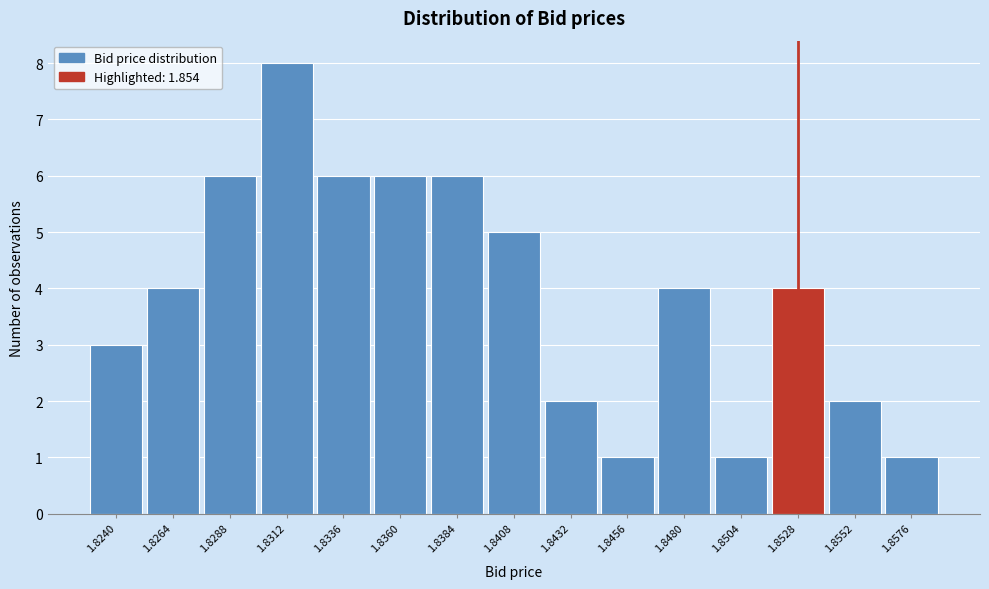

Reading left to right, extract all data points from this chart.

1.8240=3	1.8264=4	1.8288=6	1.8312=8	1.8336=6	1.8360=6	1.8384=6	1.8408=5	1.8432=2	1.8456=1	1.8480=4	1.8504=1	1.8528=4	1.8552=2	1.8576=1